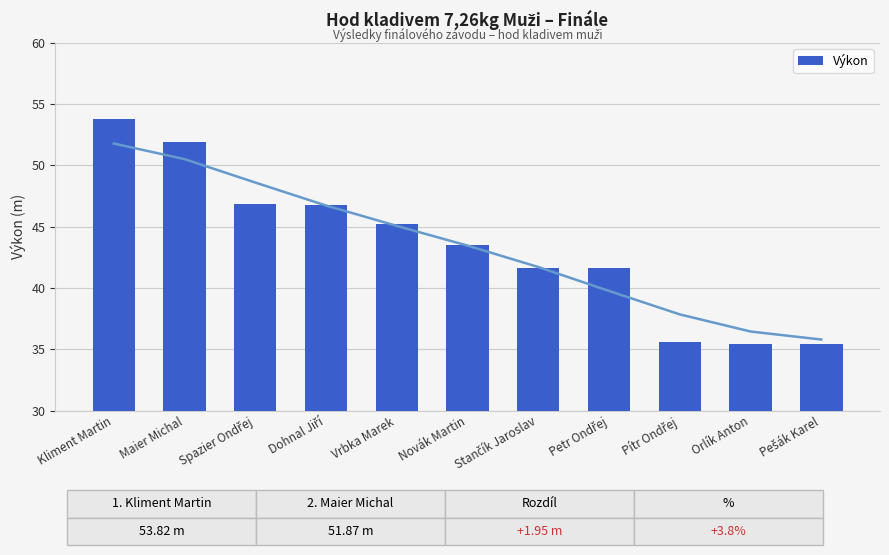

Which label corresponds to the smallest value in the chart?

Pešák Karel